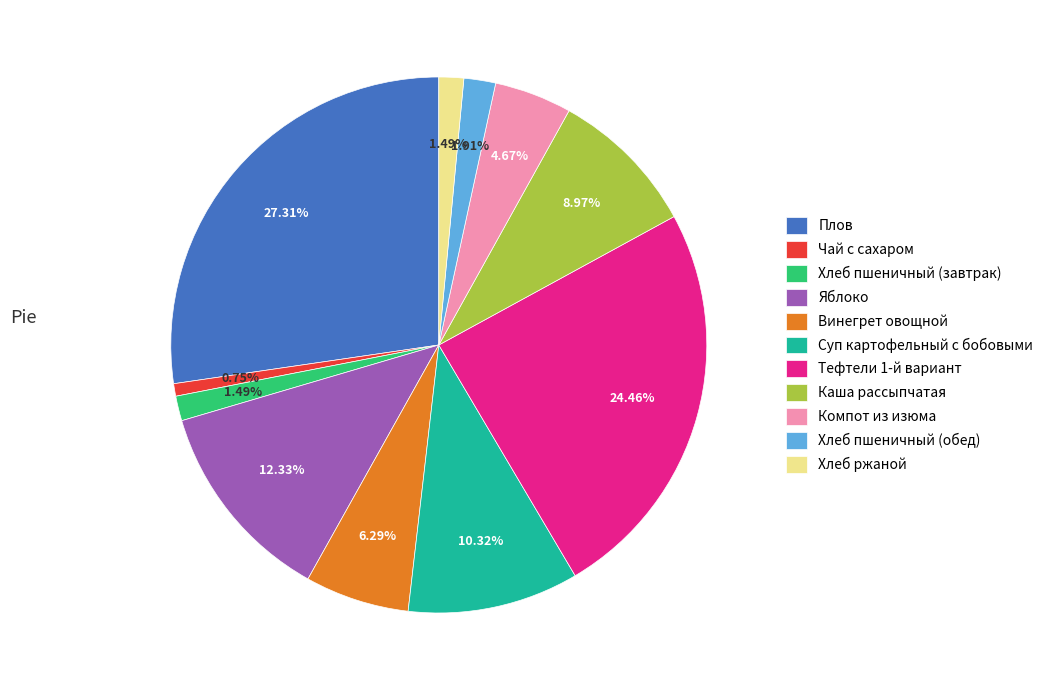

How many slices are in this pie chart?

11